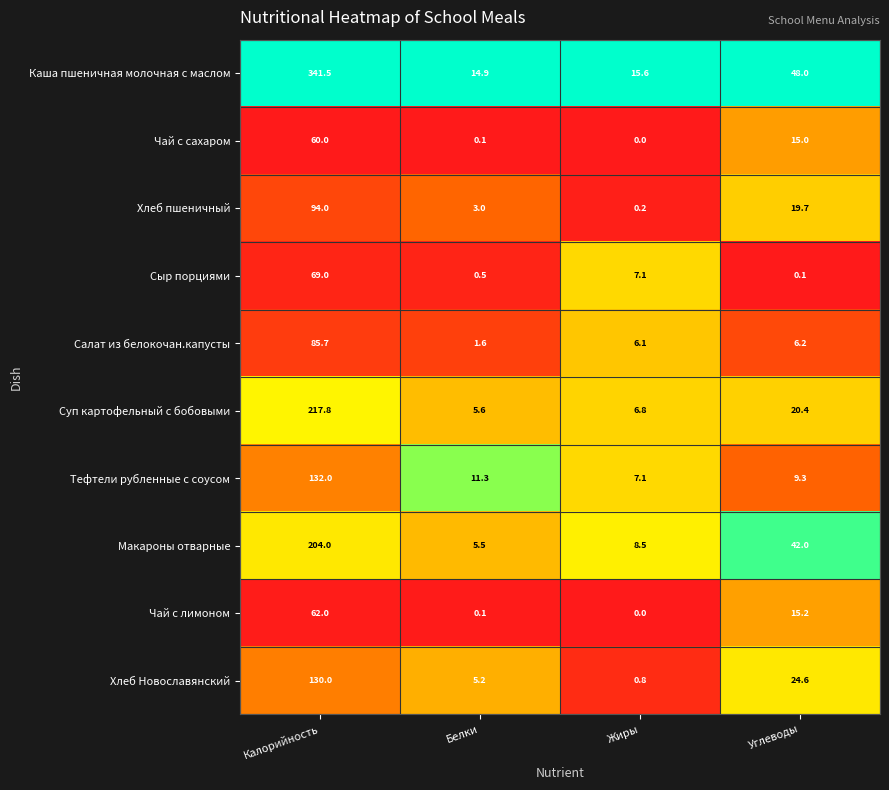

The value of Чай с лимоном at Жиры is 0.0. True or false?

True